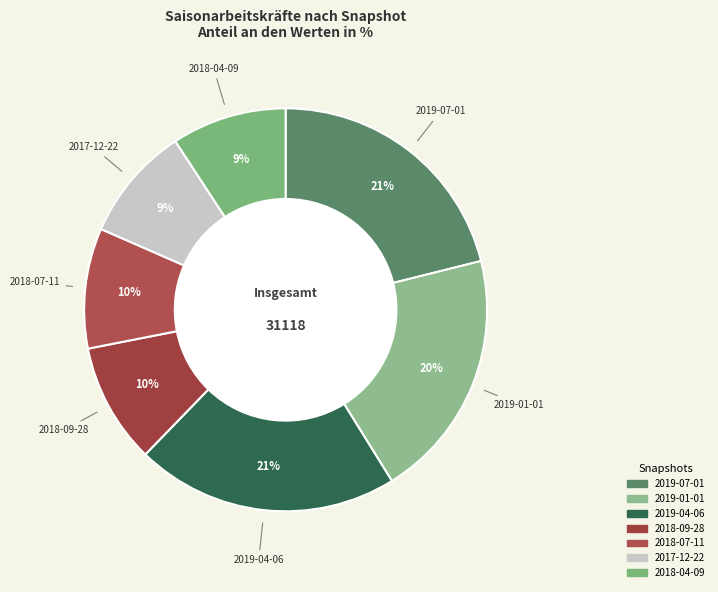

To the nearest percent, what portion does 2018-04-09 represent?

9%